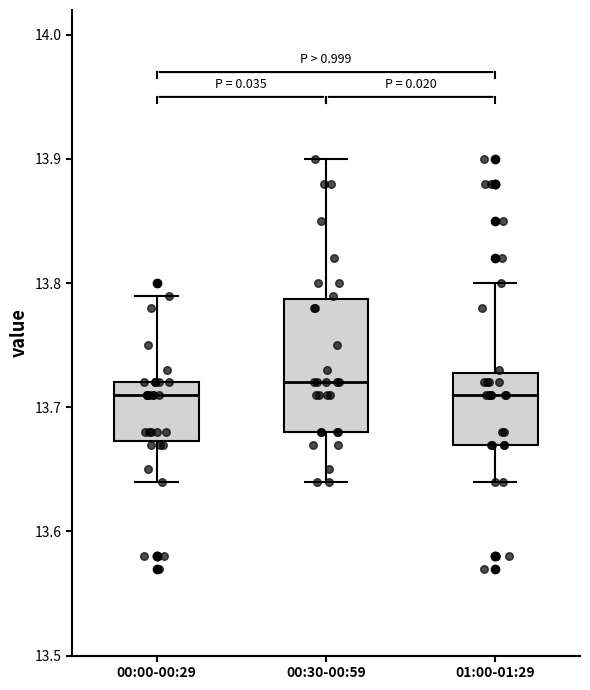

Comparing the boxes themselves (not the whiskers), which one is the tallest?

00:30-00:59